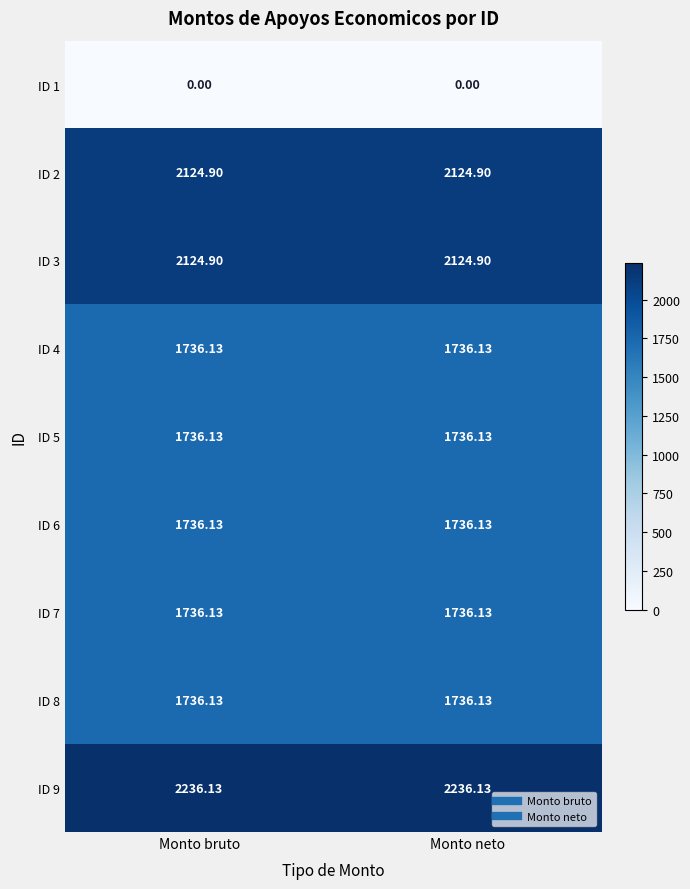

Rank the series by their maximum value, from lowest to highest.

ID 1, ID 4, ID 5, ID 6, ID 7, ID 8, ID 2, ID 3, ID 9